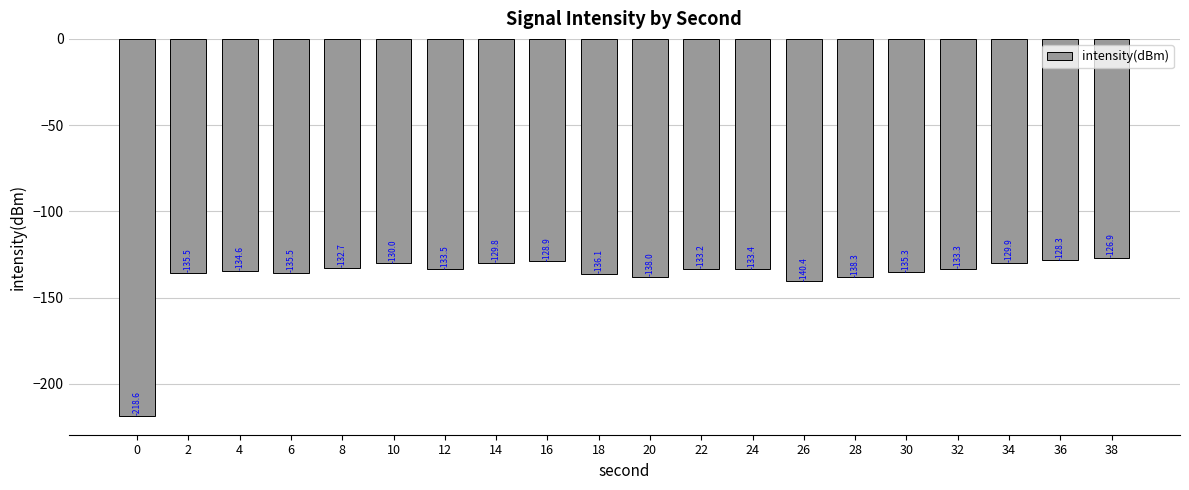

What is the change in value from 2 to 14?

+5.7